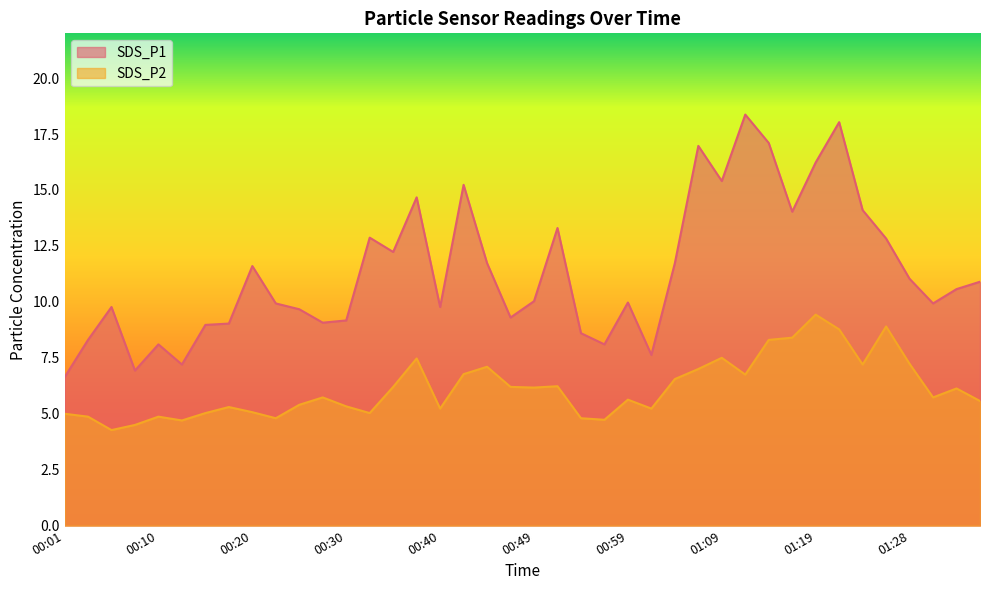

Where is SDS_P2 nearest to the value 6?

01:33